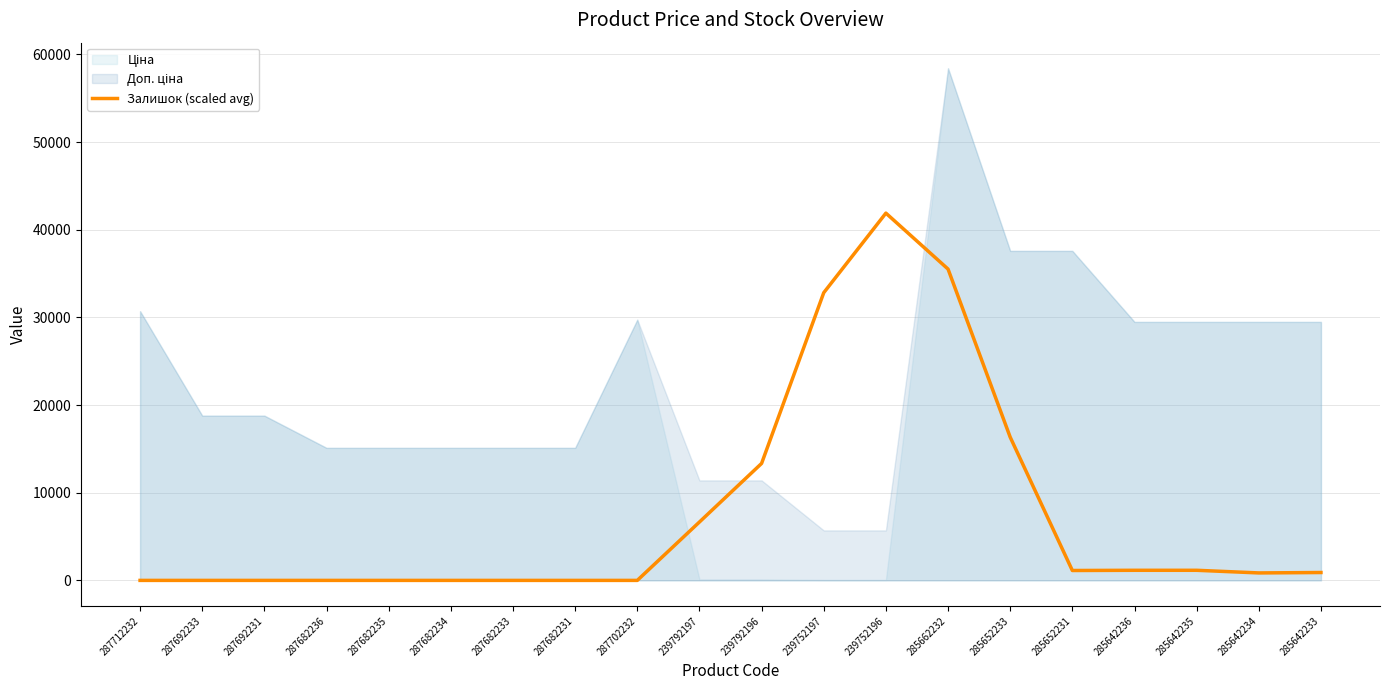

Does the chart display data point markers on the line(s)?

No